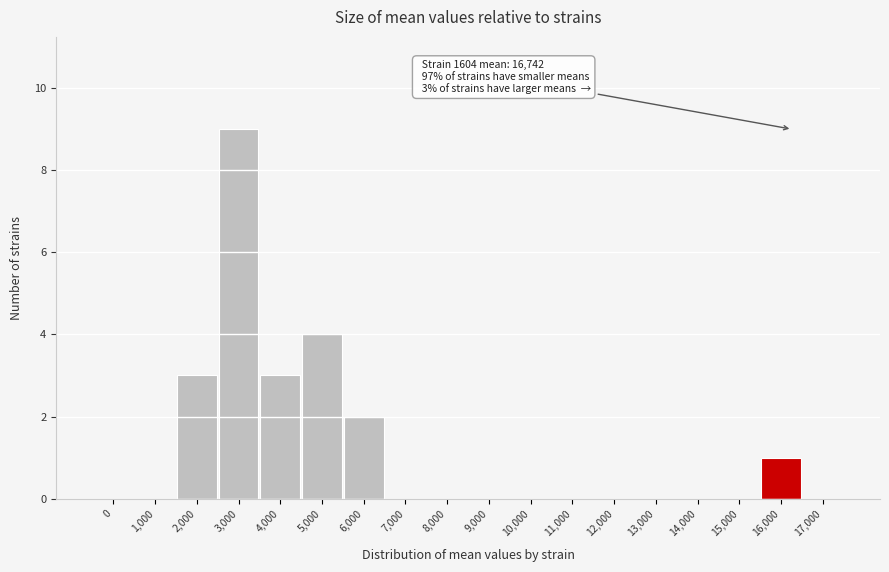

Reading right to left, extract all data points from this chart.

17,000=0	16,000=1	15,000=0	14,000=0	13,000=0	12,000=0	11,000=0	10,000=0	9,000=0	8,000=0	7,000=0	6,000=2	5,000=4	4,000=3	3,000=9	2,000=3	1,000=0	0=0